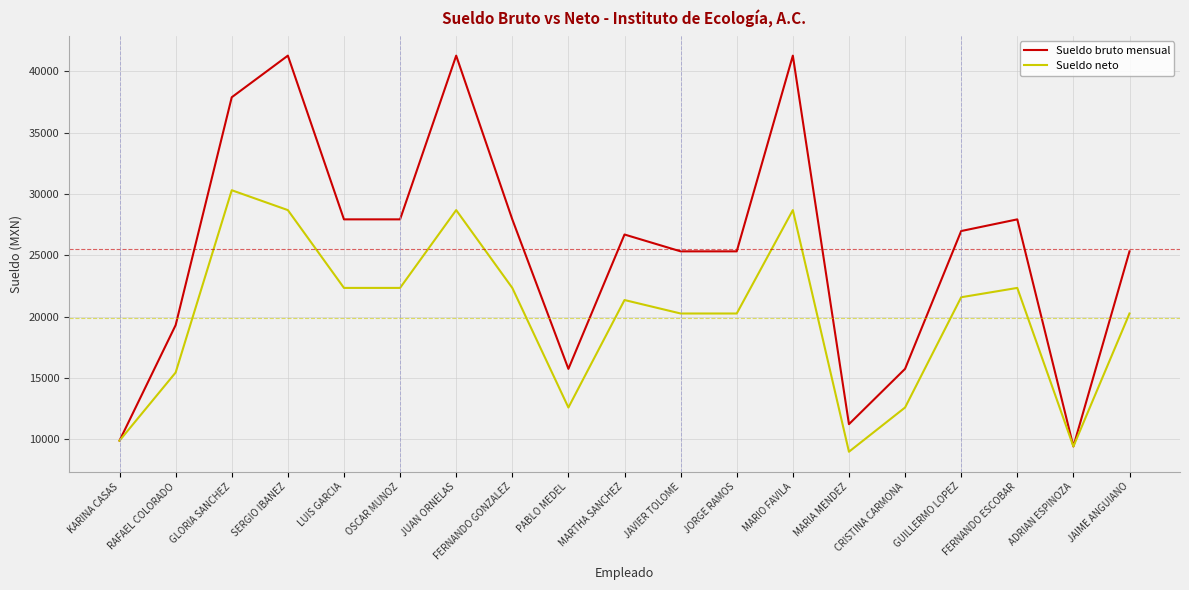

What value does the Sueldo neto series have at SERGIO IBANEZ?

28688.0